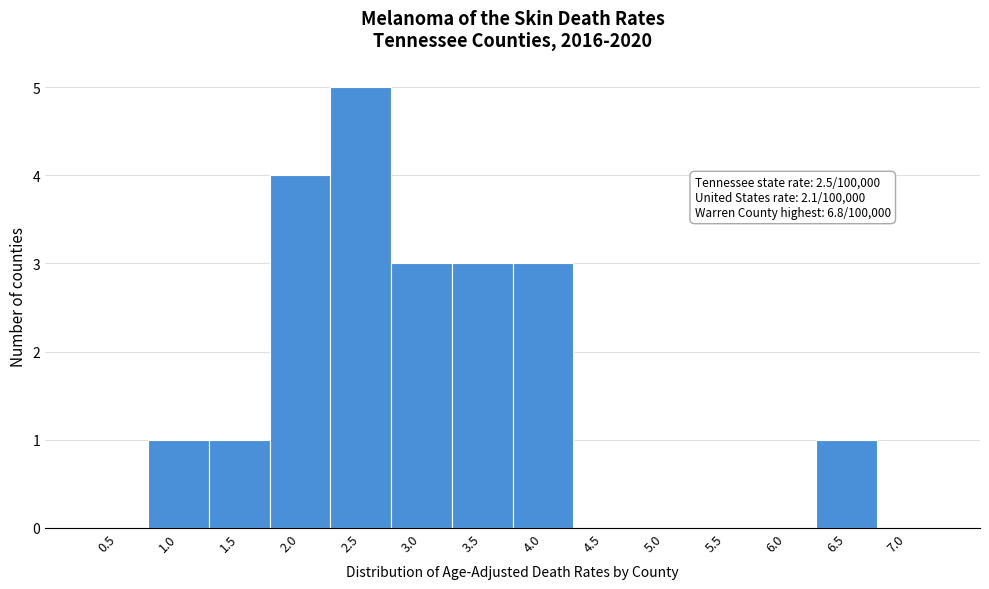

Reading left to right, what are all the values shown in this chart?

0.5=0	1.0=1	1.5=1	2.0=4	2.5=5	3.0=3	3.5=3	4.0=3	4.5=0	5.0=0	5.5=0	6.0=0	6.5=1	7.0=0